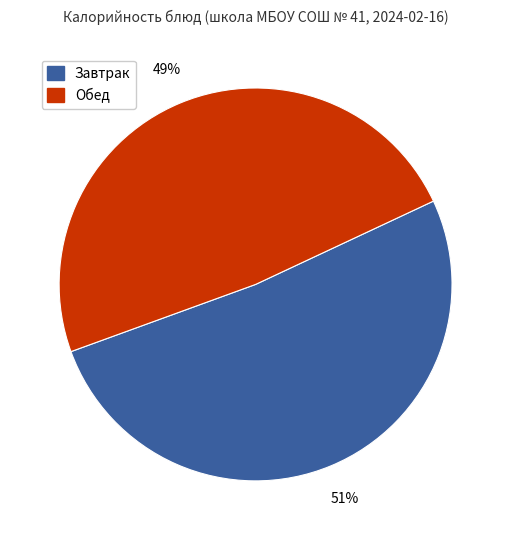

To the nearest percent, what is the average slice percentage?

50%